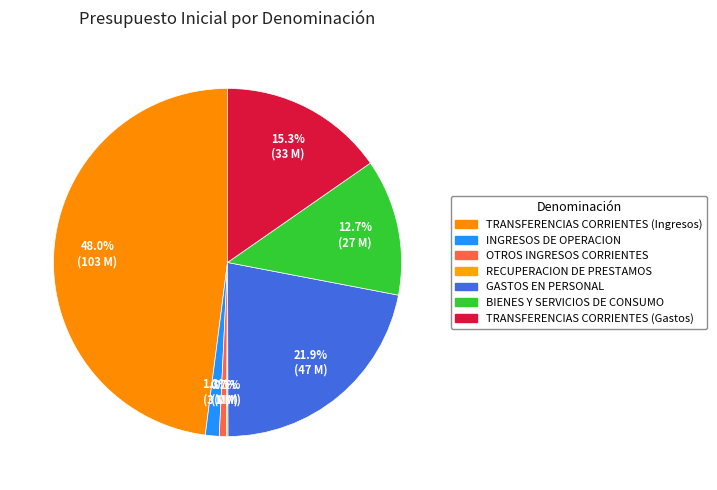

How many segments does this pie chart have?

7